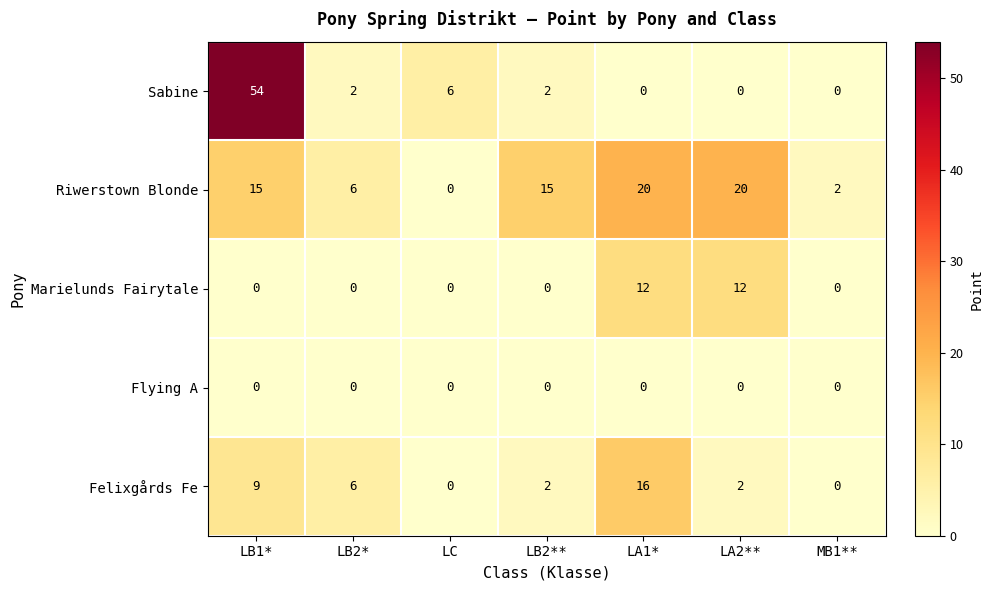

The Marielunds Fairytale series shows 4 at LB1*. True or false?

False